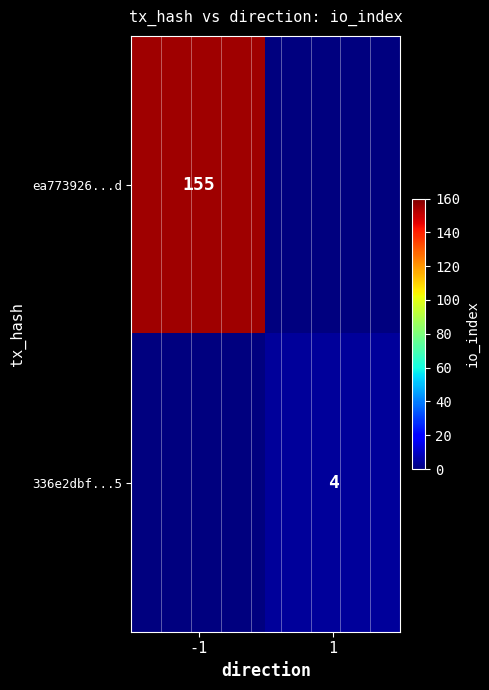

Is it true that ea773926...d equals 155 at -1?

True